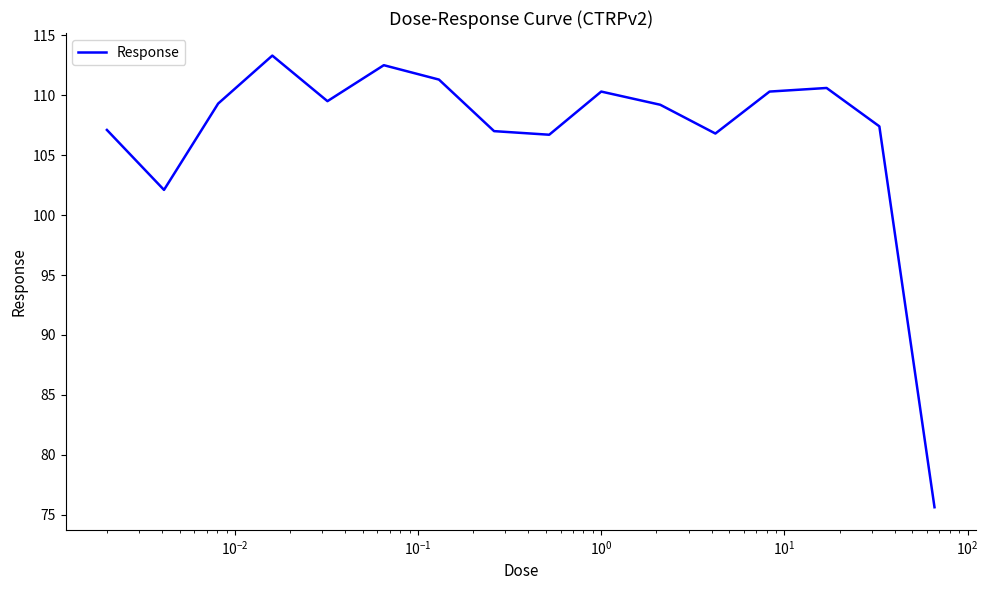

What is the greatest value displayed?

113.3